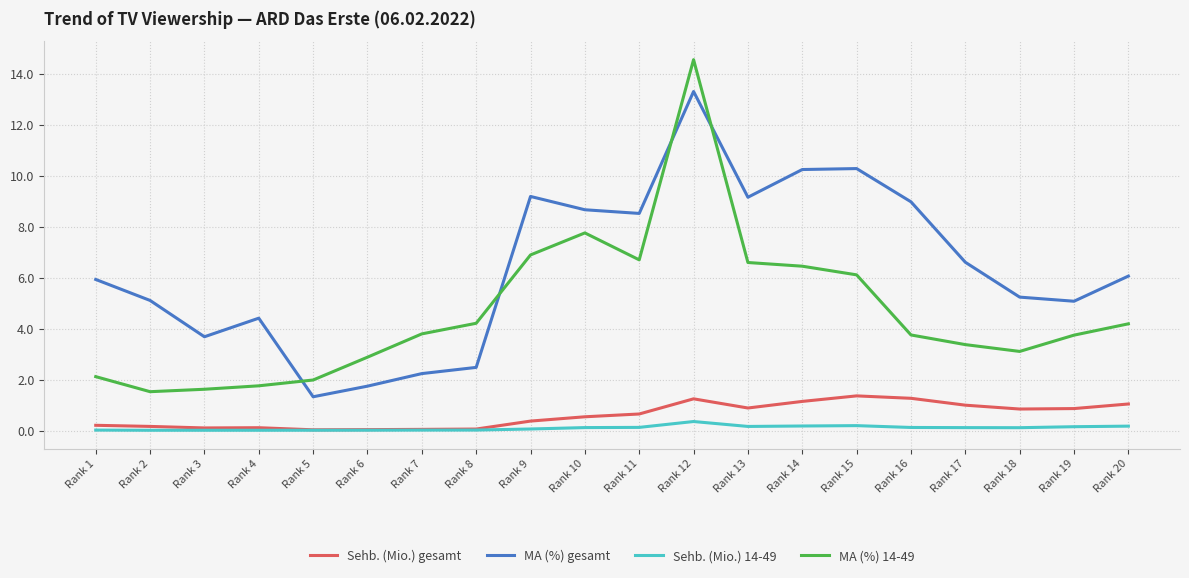

What are all the series names shown in the legend?

Sehb. (Mio.) gesamt, MA (%) gesamt, Sehb. (Mio.) 14-49, MA (%) 14-49